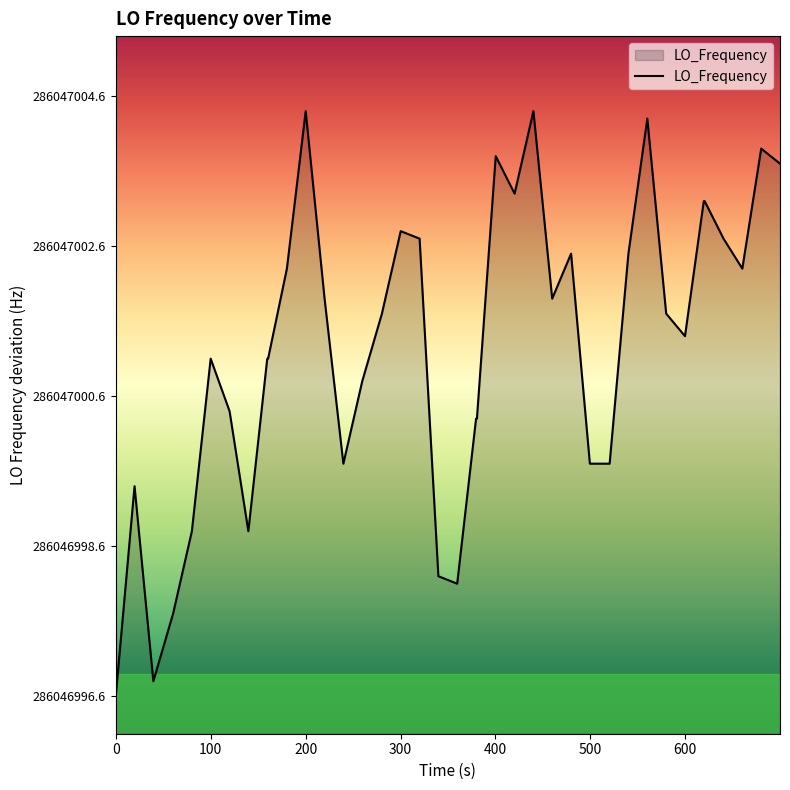

Does the chart display data point markers on the line(s)?

No